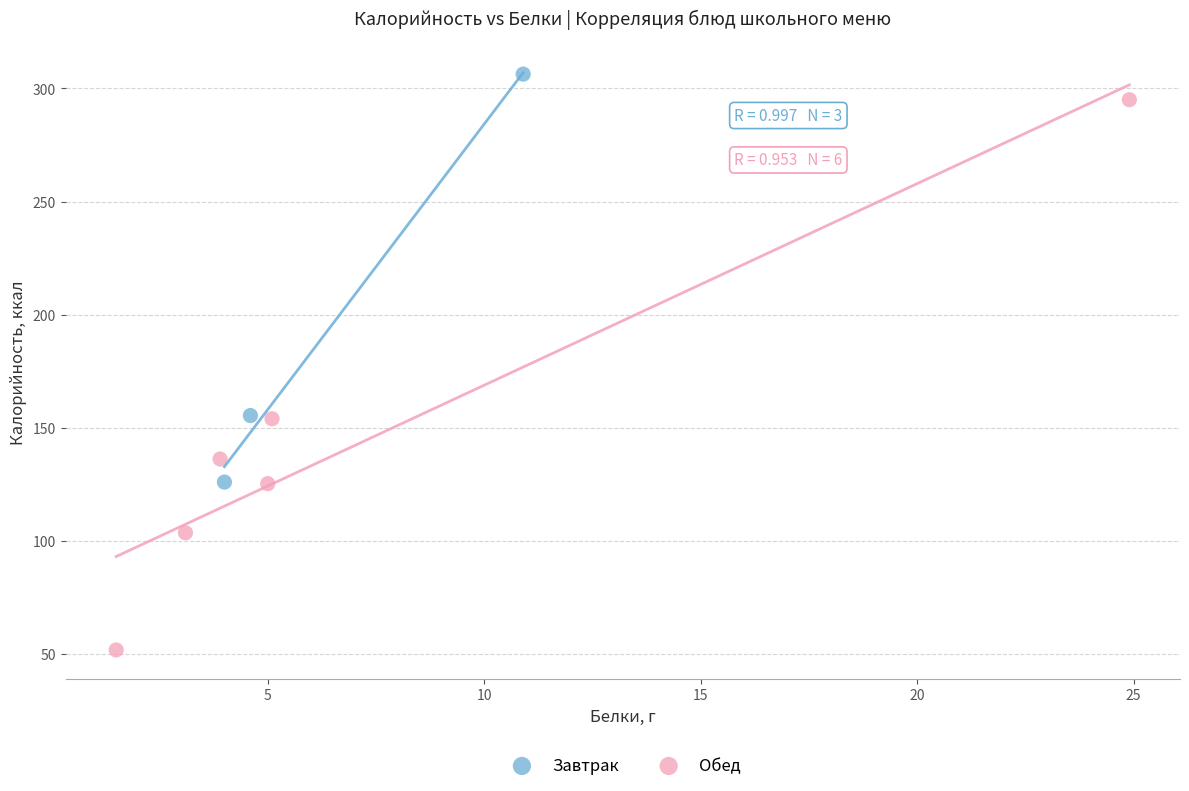

Which series reaches the minimum Y coordinate?

Обед